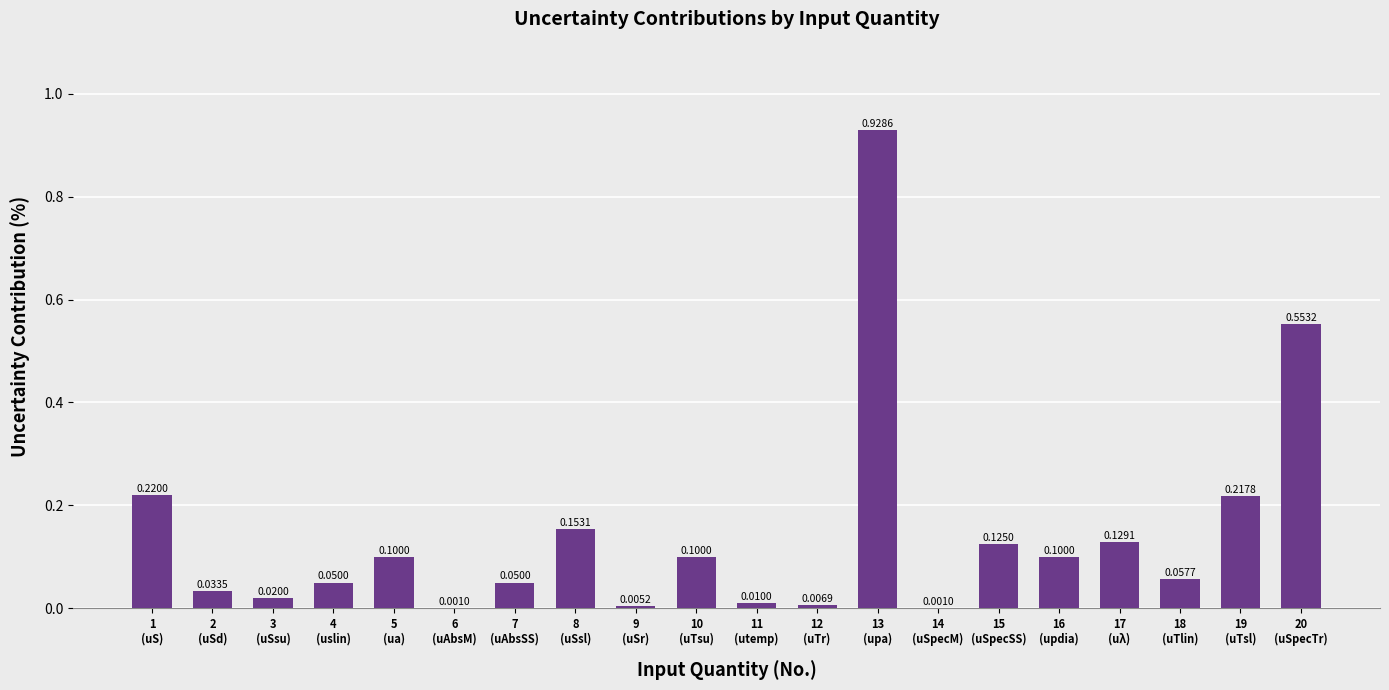

What is the sum of all values?

2.9